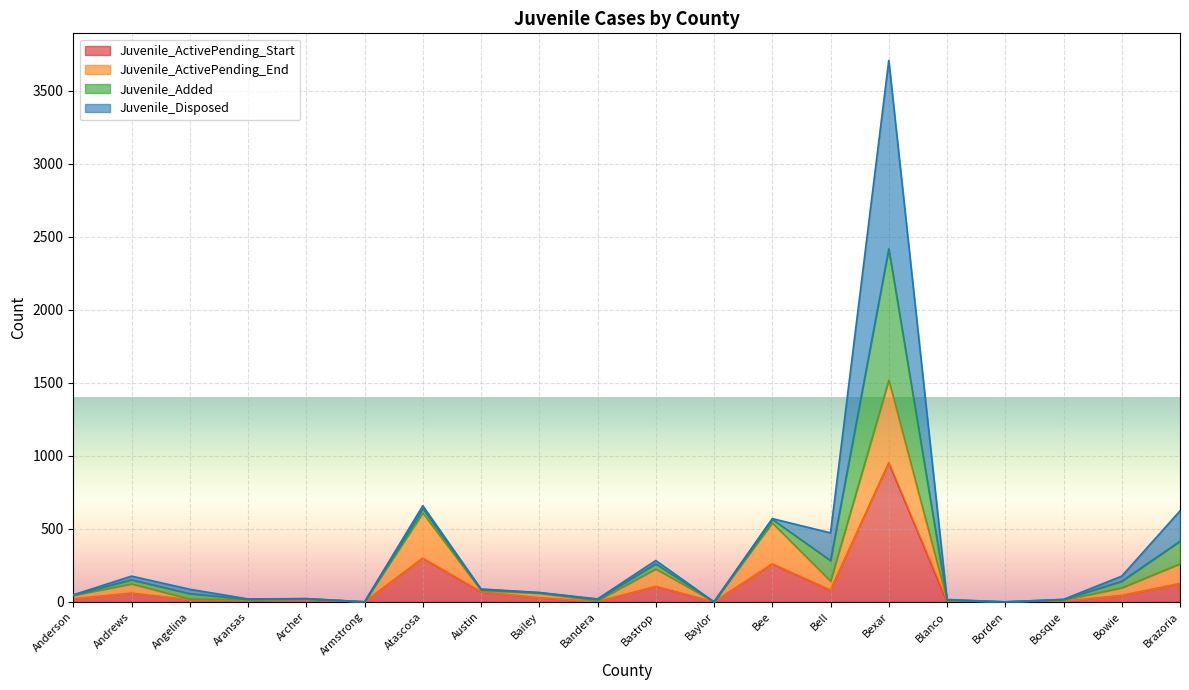

Which series changed the most between Bandera and Baylor?

Juvenile_Added